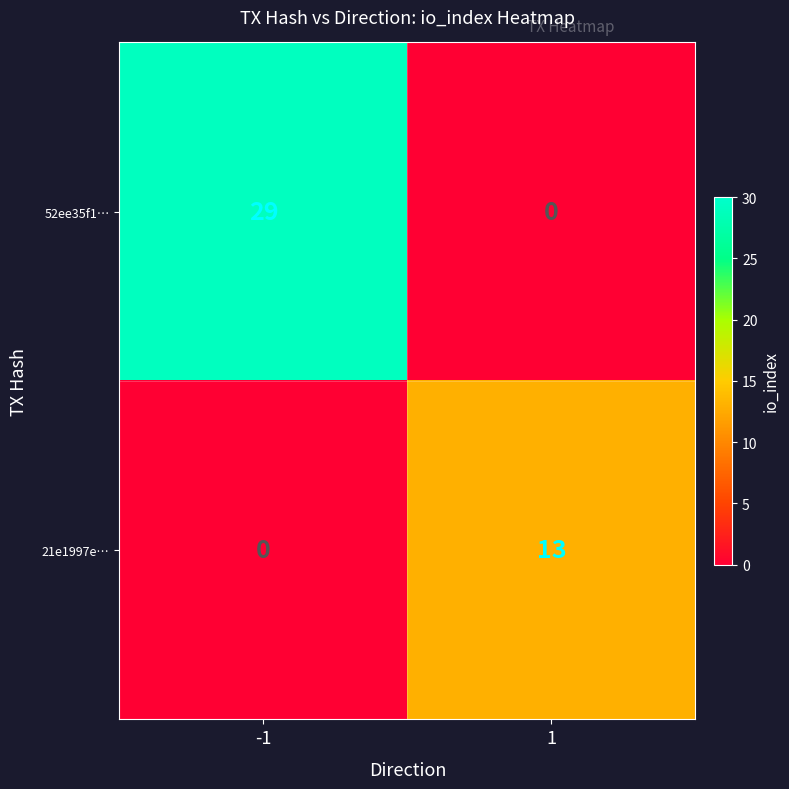

What is the total value across all series at -1?

29